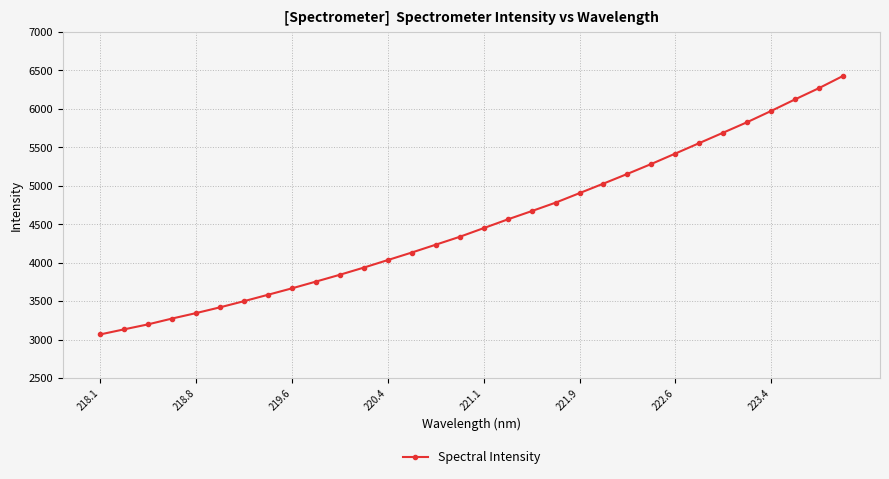

How many data points are less than 4450?

16